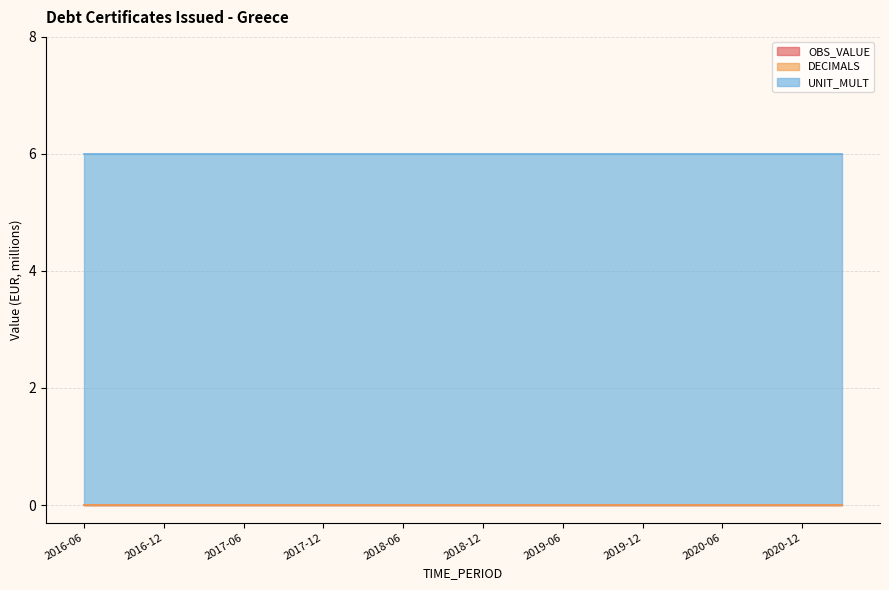

Reading left to right, transcribe all the data shown in this chart.

OBS_VALUE: 2016-06=0	2016-09=0	2016-12=0	2017-03=0	2017-06=0	2017-09=0	2017-12=0	2018-03=0	2018-06=0	2018-09=0	2018-12=0	2019-03=0	2019-06=0	2019-09=0	2019-12=0	2020-03=0	2020-06=0	2020-09=0	2020-12=0	2021-03=0
DECIMALS: 2016-06=0	2016-09=0	2016-12=0	2017-03=0	2017-06=0	2017-09=0	2017-12=0	2018-03=0	2018-06=0	2018-09=0	2018-12=0	2019-03=0	2019-06=0	2019-09=0	2019-12=0	2020-03=0	2020-06=0	2020-09=0	2020-12=0	2021-03=0
UNIT_MULT: 2016-06=6	2016-09=6	2016-12=6	2017-03=6	2017-06=6	2017-09=6	2017-12=6	2018-03=6	2018-06=6	2018-09=6	2018-12=6	2019-03=6	2019-06=6	2019-09=6	2019-12=6	2020-03=6	2020-06=6	2020-09=6	2020-12=6	2021-03=6